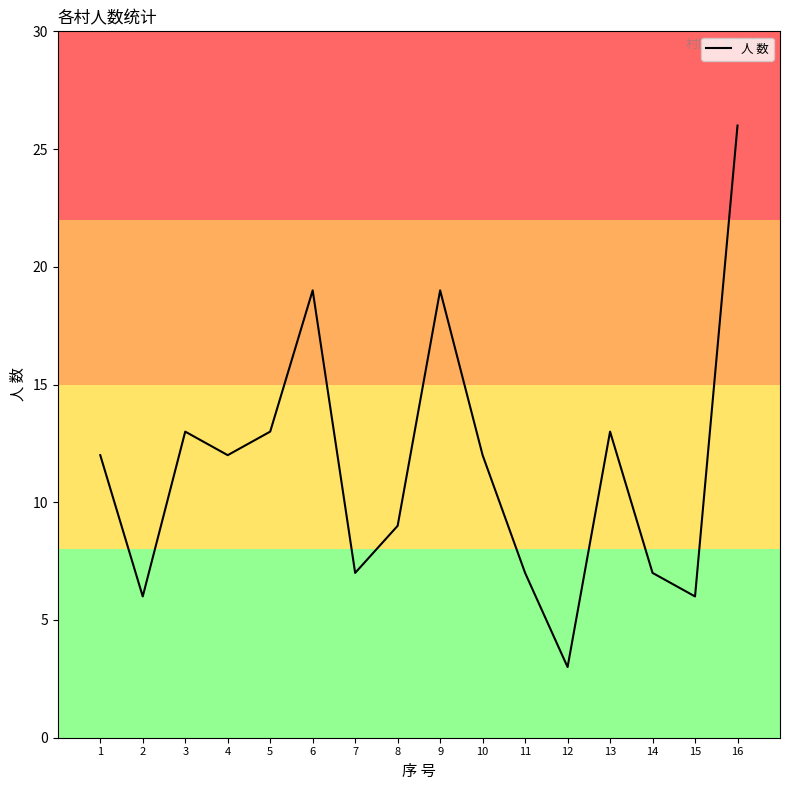

True or false: the data shows 29 at 6.

False